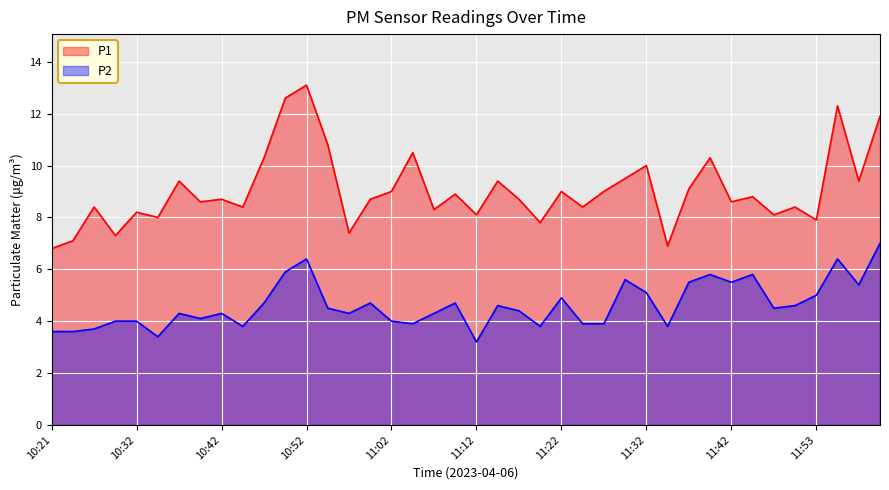

In P1, how many points are lower than both neighbors (excluding endpoints)?

14